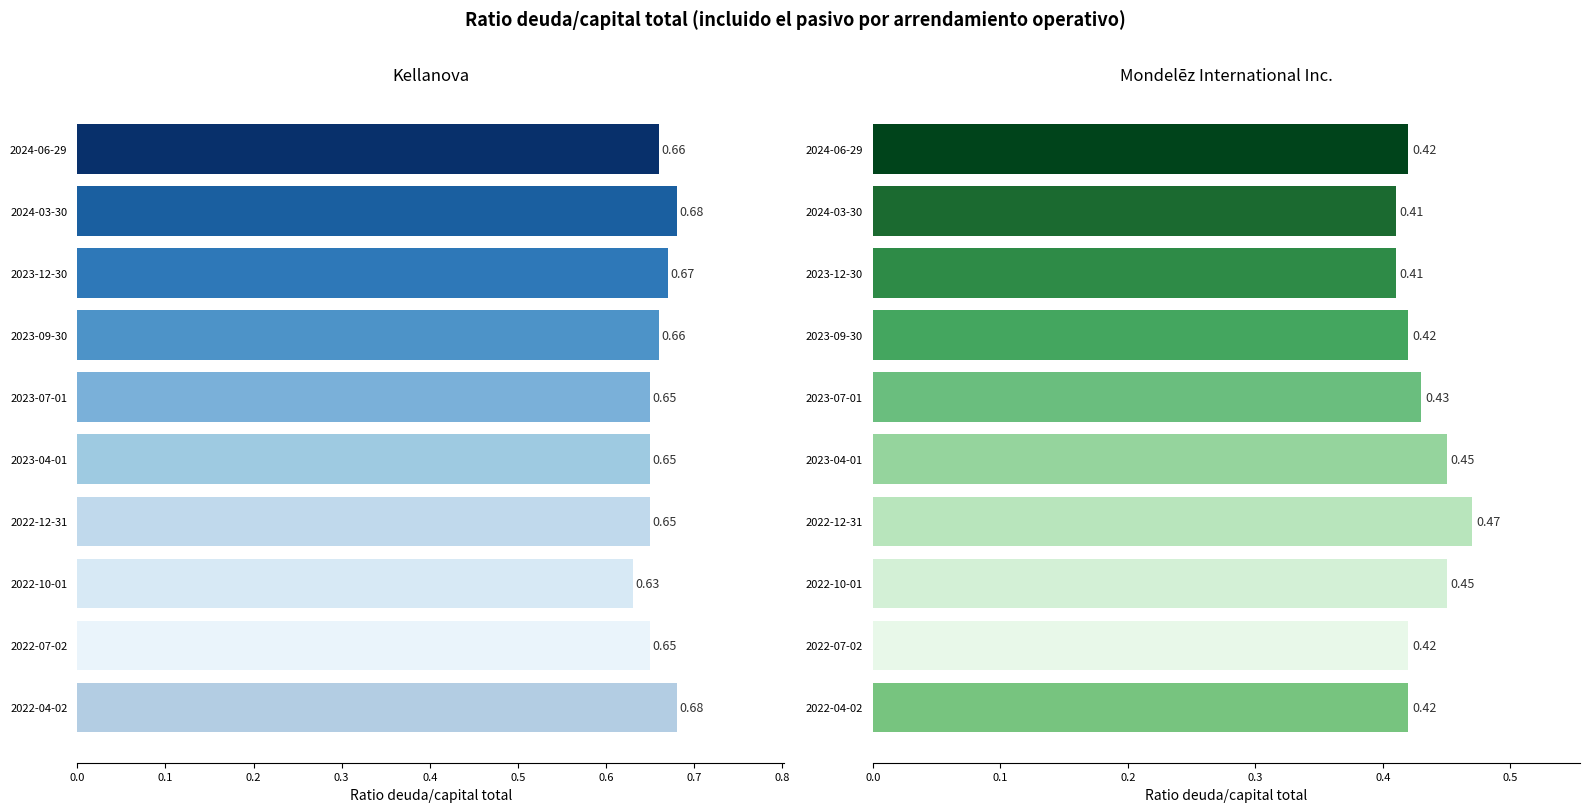

What is the average value of the Mondelez ratio series?

0.4